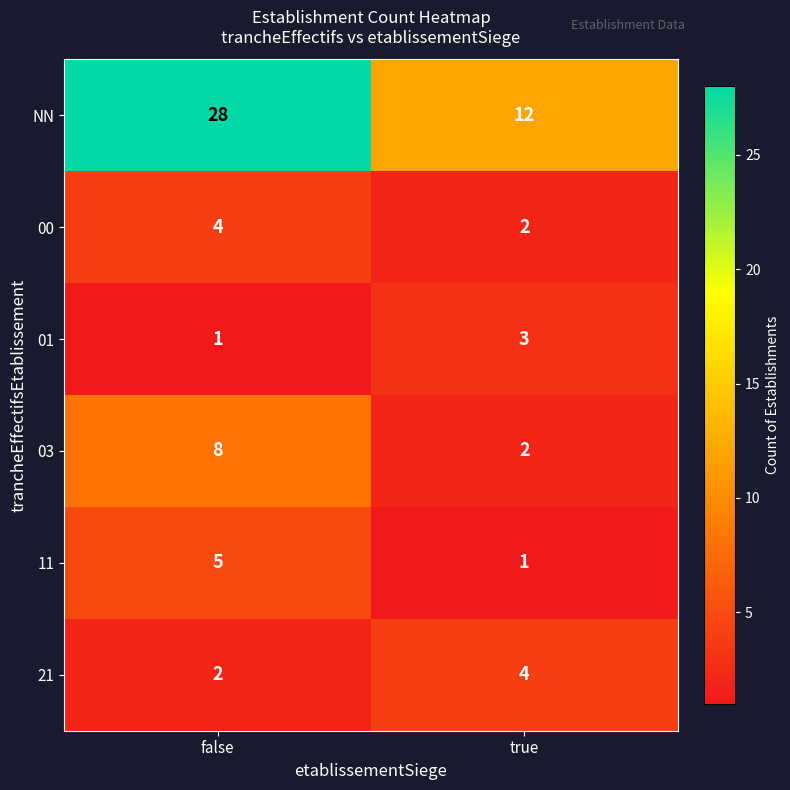

Reading right to left, extract all data points from this chart.

NN: true=12	false=28
00: true=2	false=4
01: true=3	false=1
03: true=2	false=8
11: true=1	false=5
21: true=4	false=2